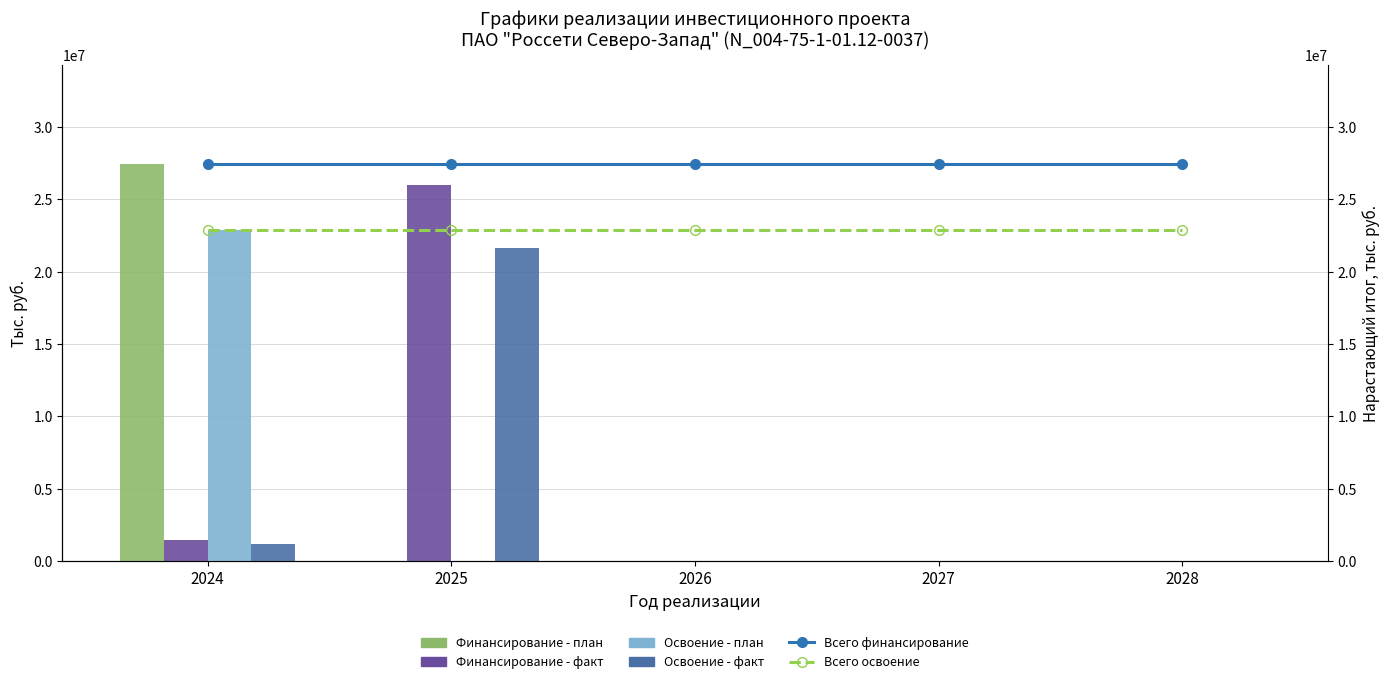

Is it true that Освоение - план equals 0 at 2028?

True